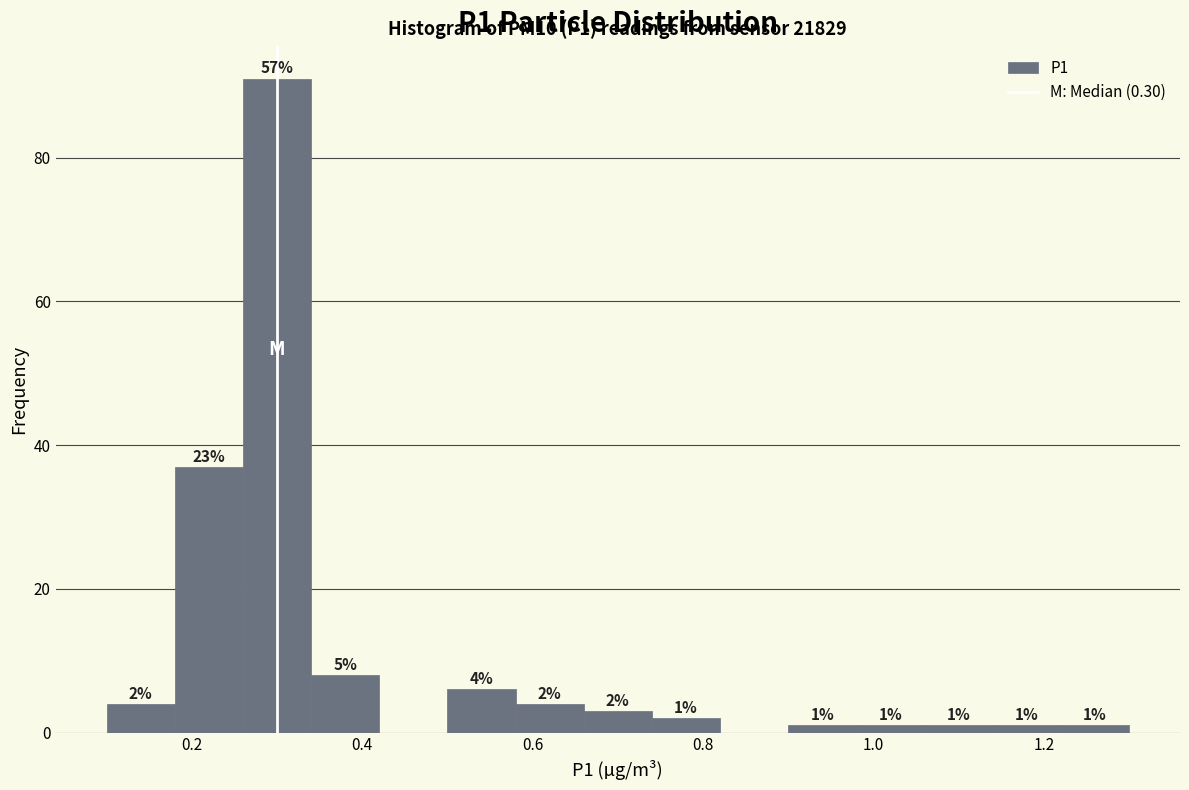

Over which range of the x-axis is the bar tallest?

0.26 to 0.34